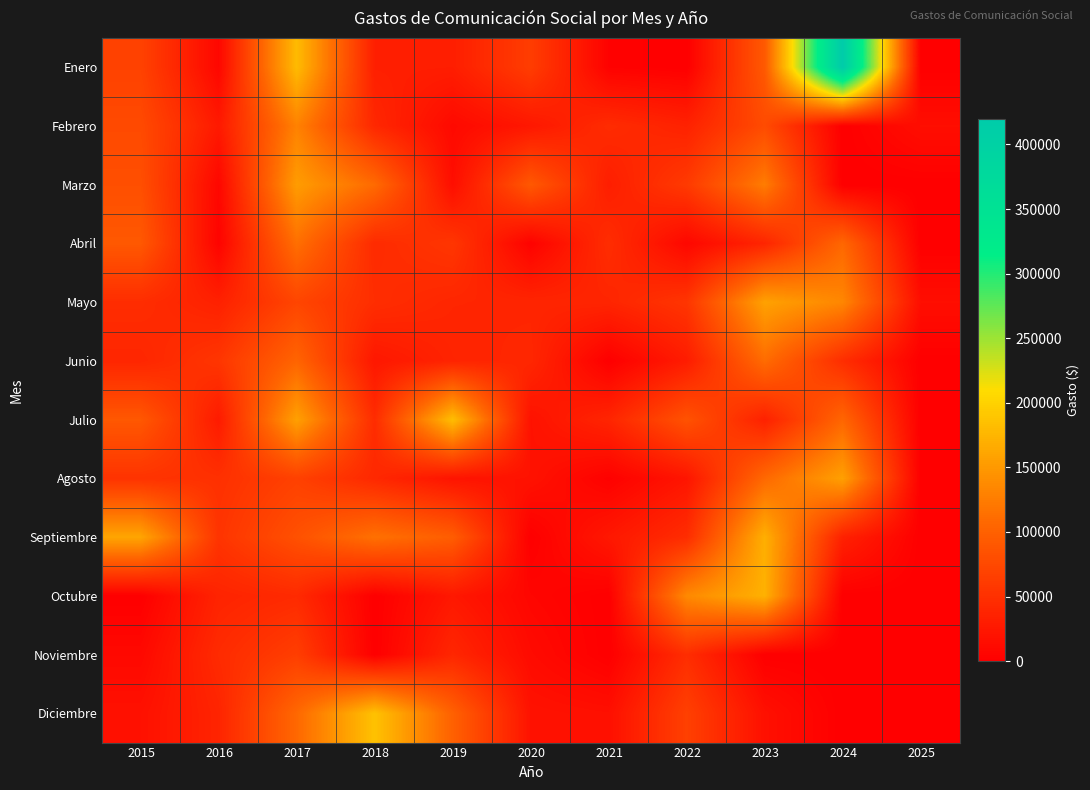

At which category is the sum across all series the highest?

2017